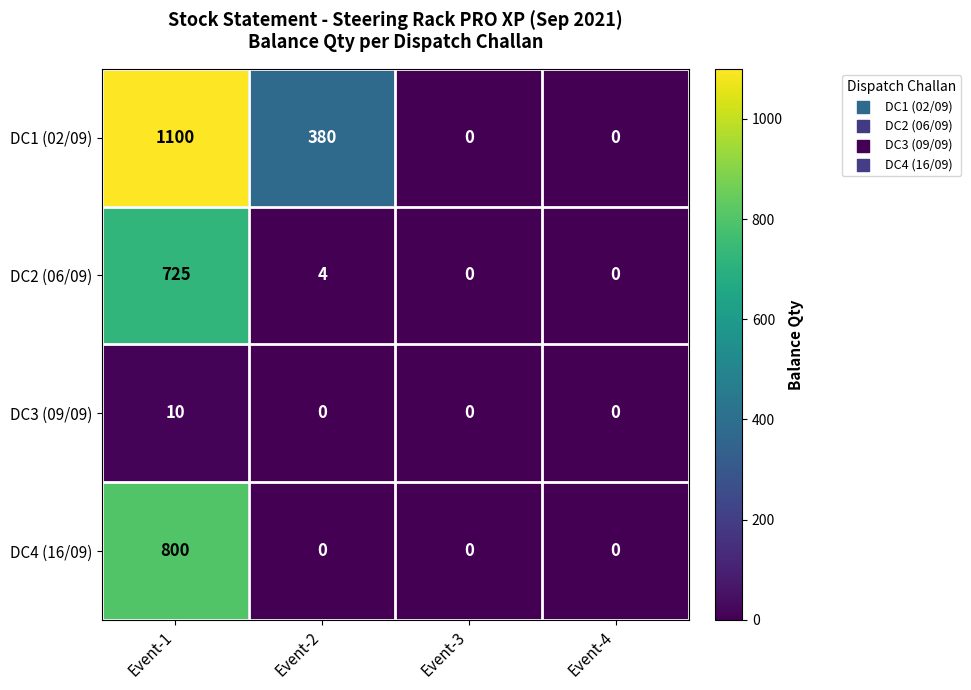

At which category is the sum across all series the highest?

Event-1